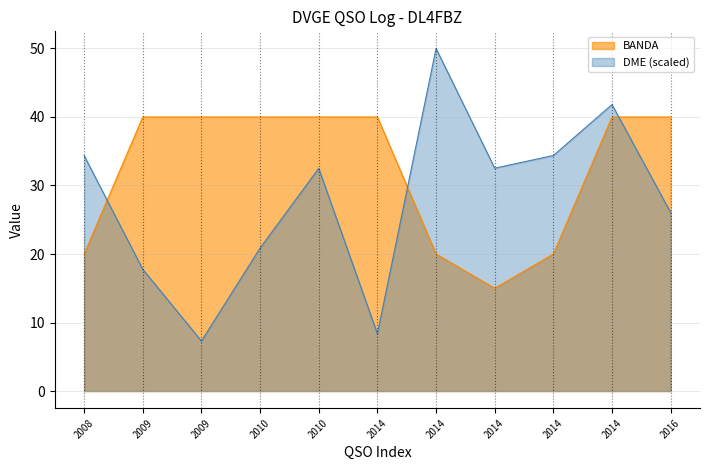

The value of DME_numeric at 2014 is 50.0. True or false?

True